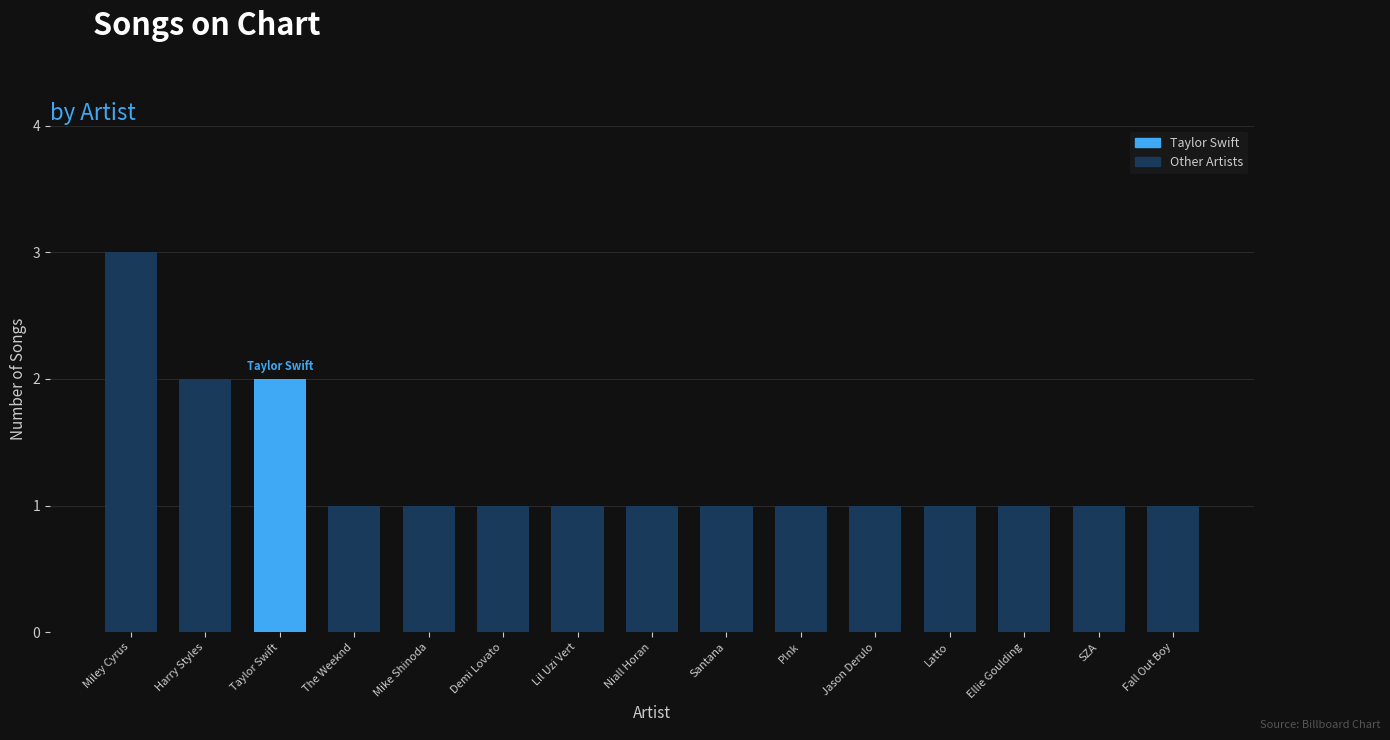

True or false: the data shows 0 at Mike Shinoda.

False